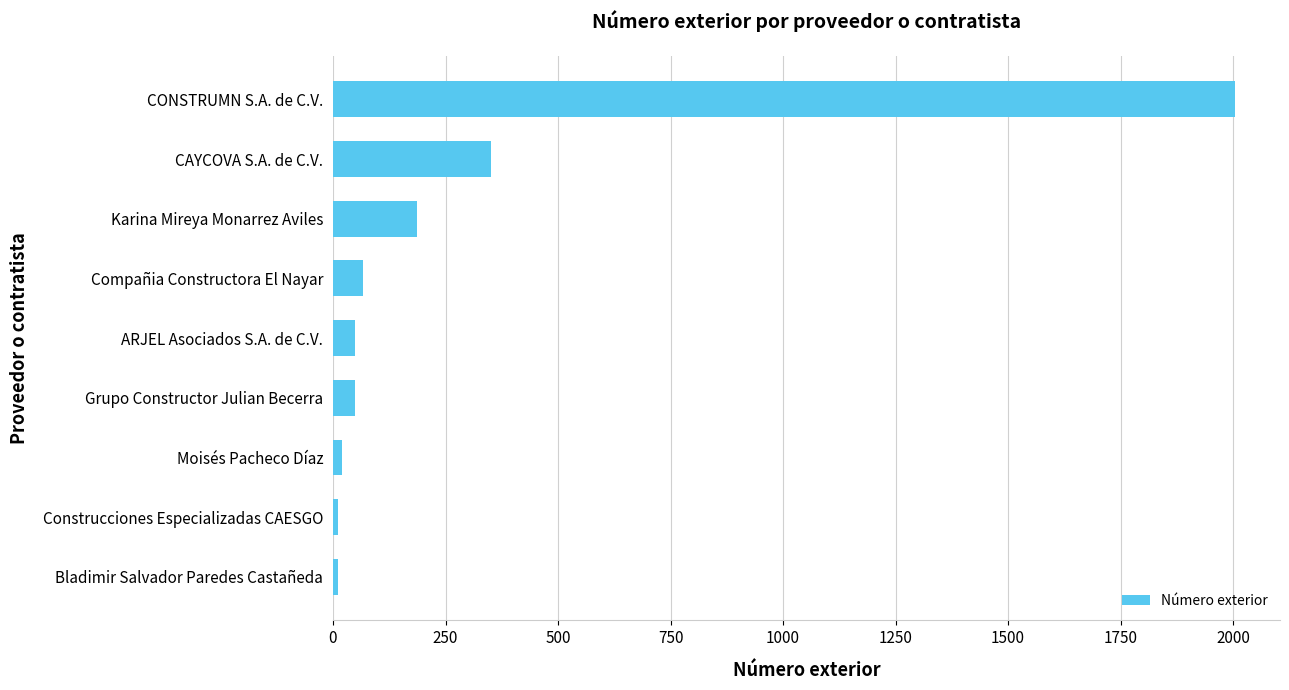

True or false: the data shows 67 at Compañia Constructora El Nayar.

True